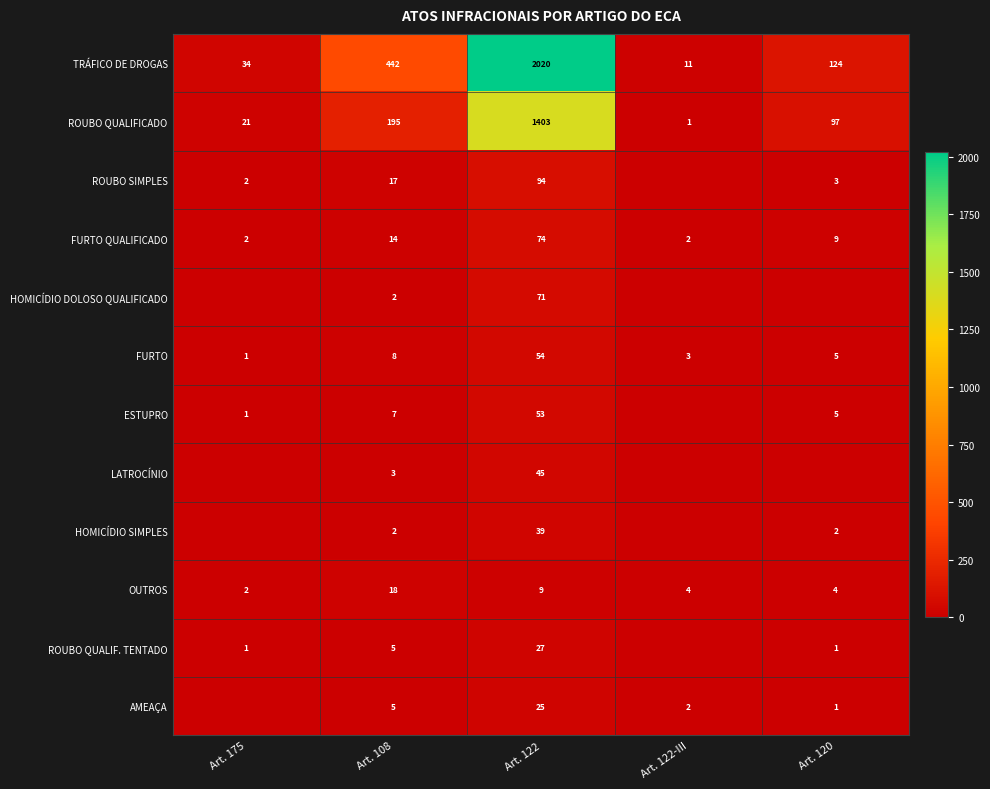

How many categories are shown in the chart?

5